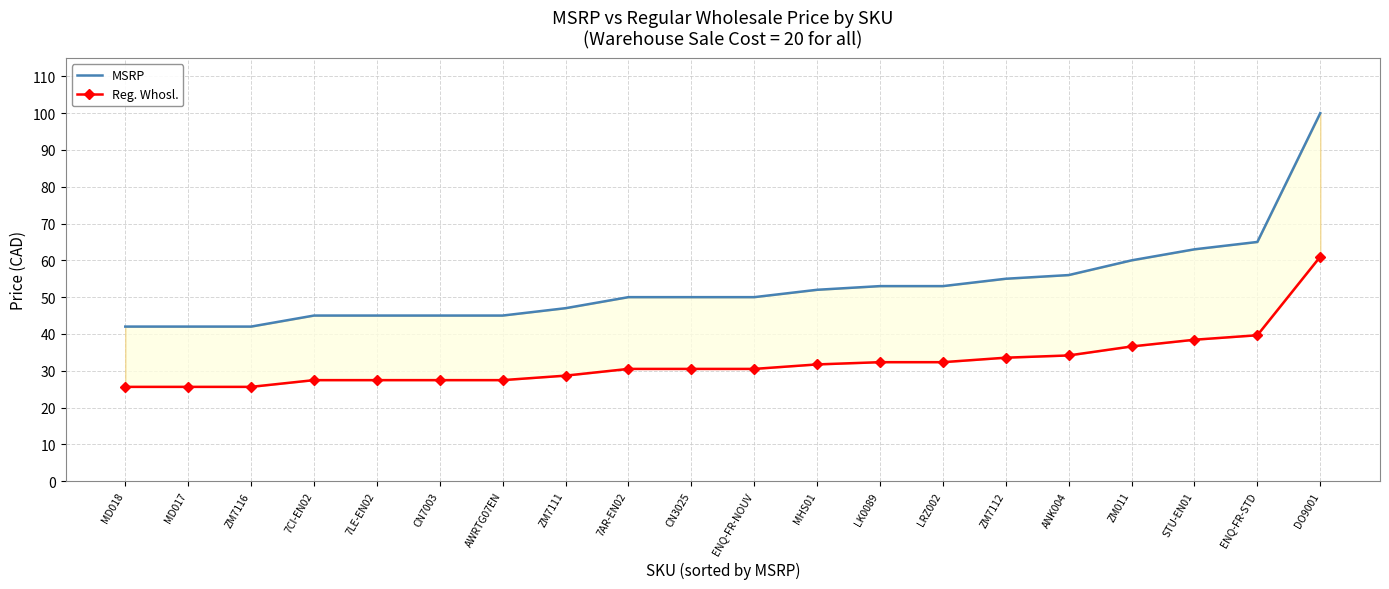

The value of MSRP at 7CI-EN02 is 24.3. True or false?

False